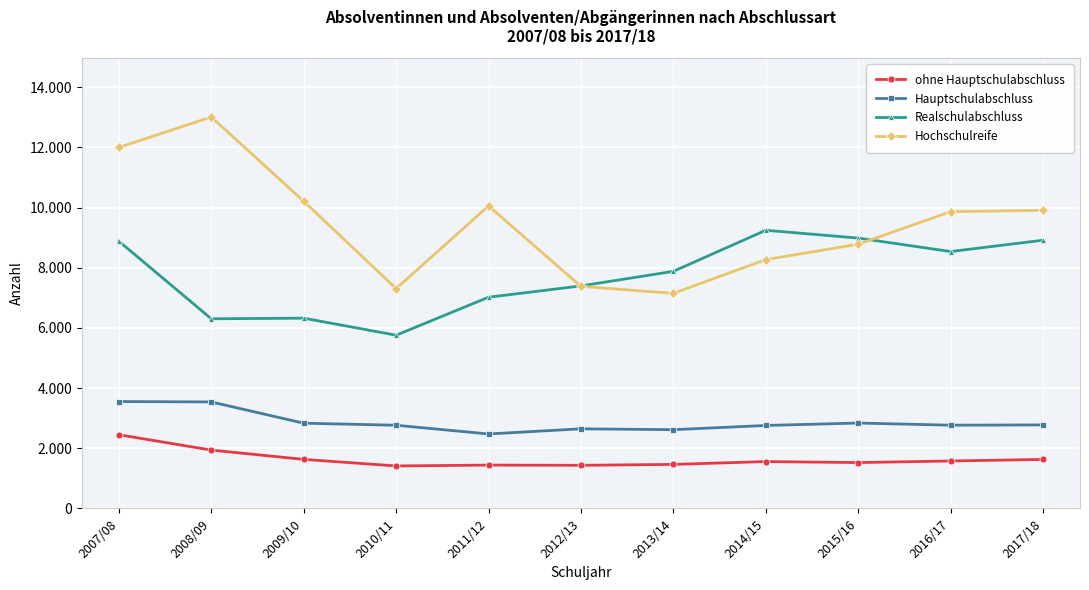

Rank the series by their maximum value, from lowest to highest.

ohne Hauptschulabschluss, Hauptschulabschluss, Realschulabschluss, Hochschulreife